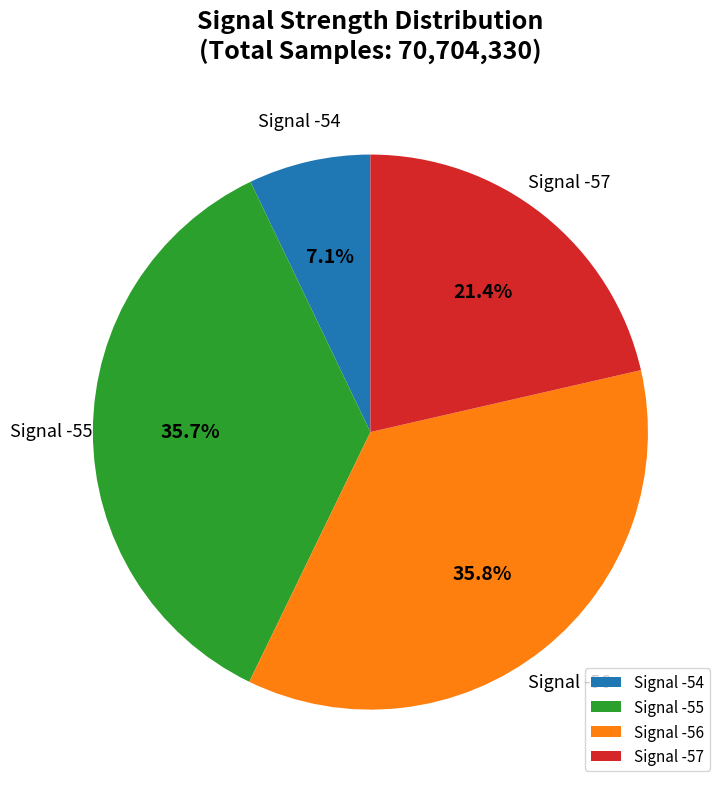

How many slices are in this pie chart?

4